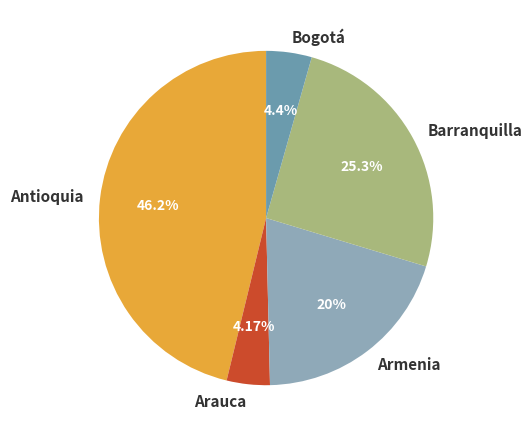

To the nearest percent, what is the difference between the Antioquia and Barranquilla slice percentages?

21%